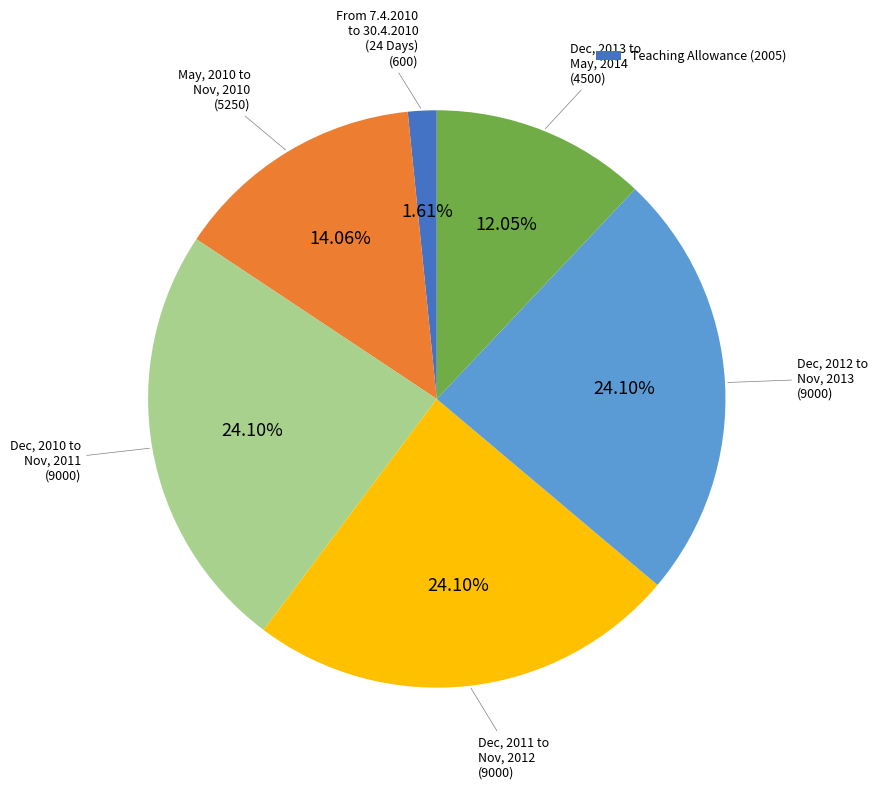

Does any single category account for the majority?

No